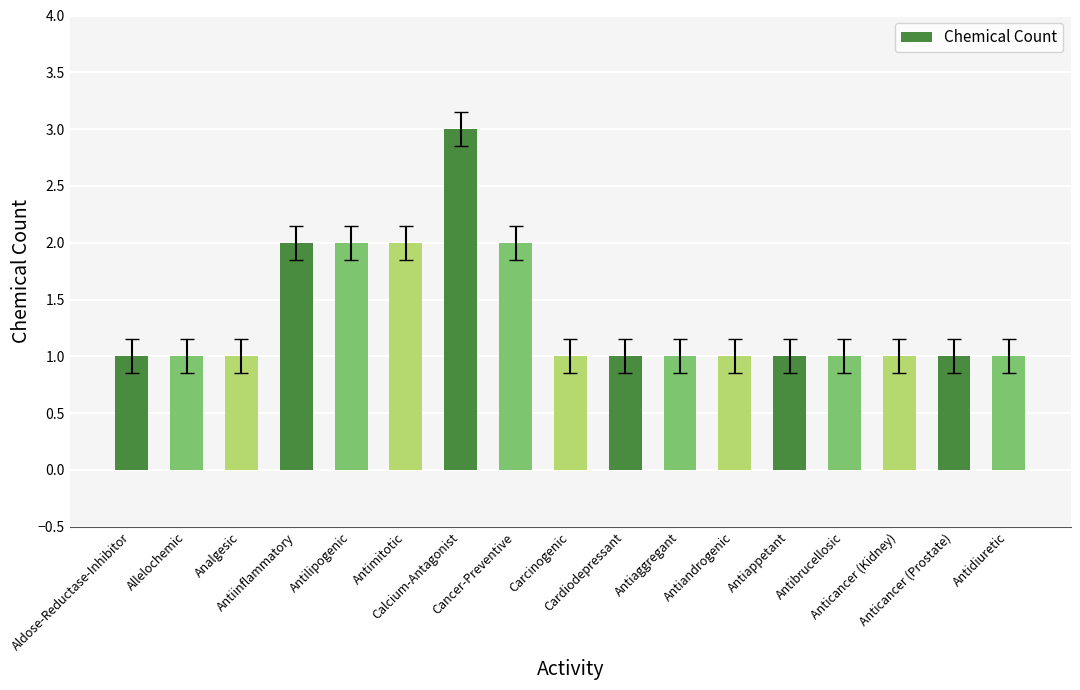

Approximately how many times larger is the value at Anticancer (Kidney) compared to Cardiodepressant?

1.0